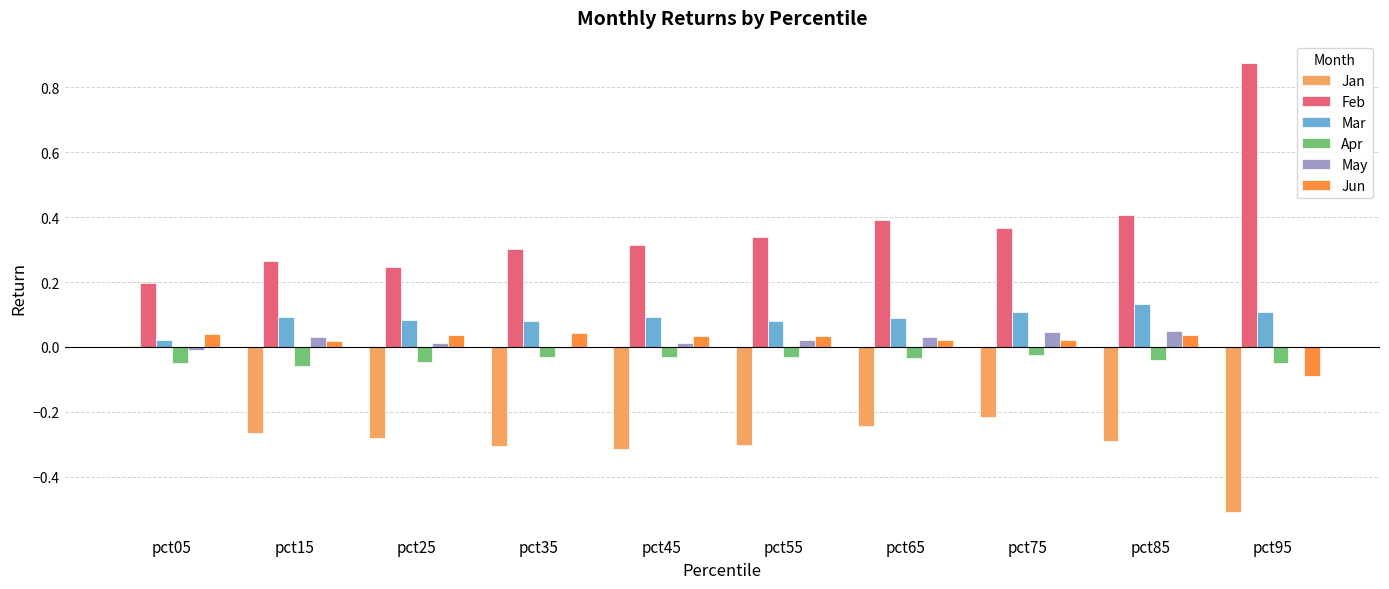

Which series has the largest total across all categories?

Feb